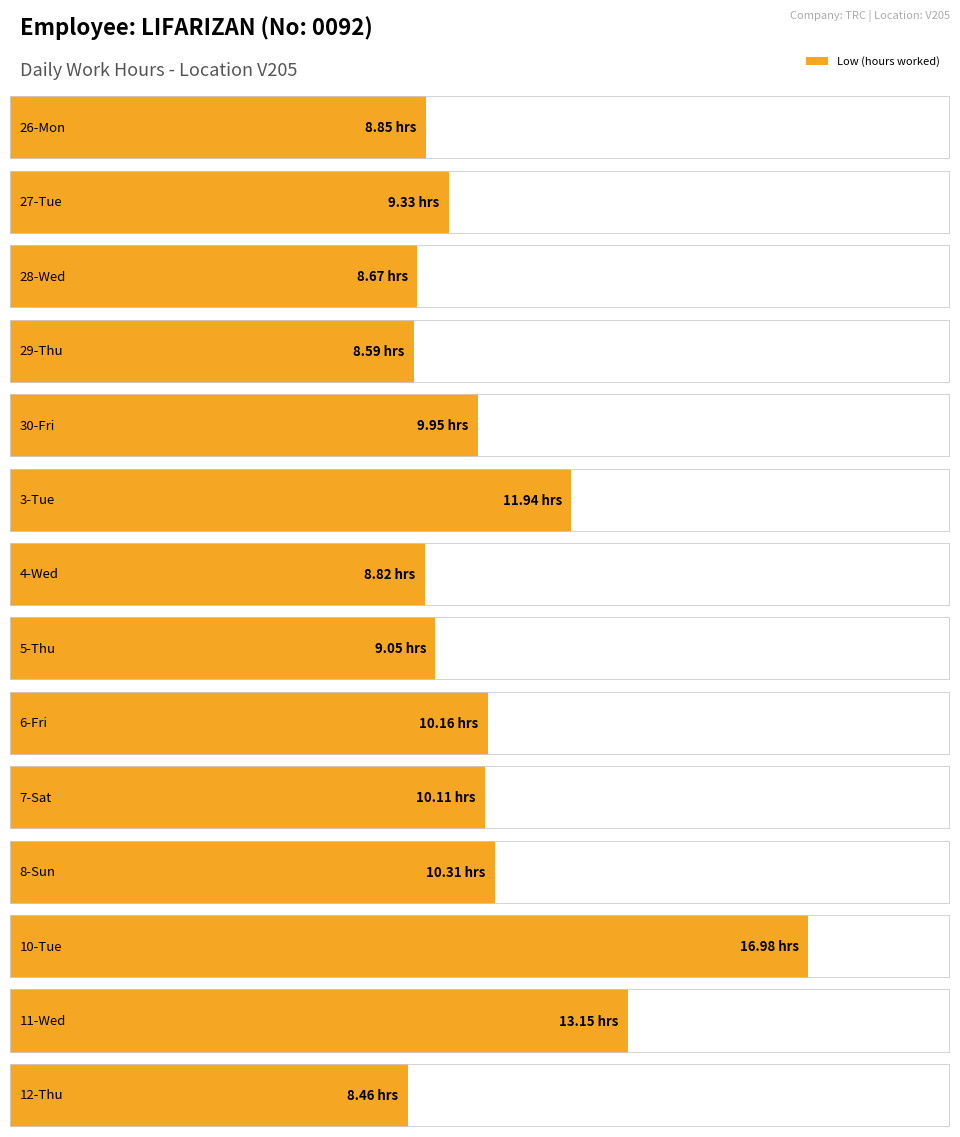

What is the value of the Low (hours) bar at the 9th from the left?

10.2